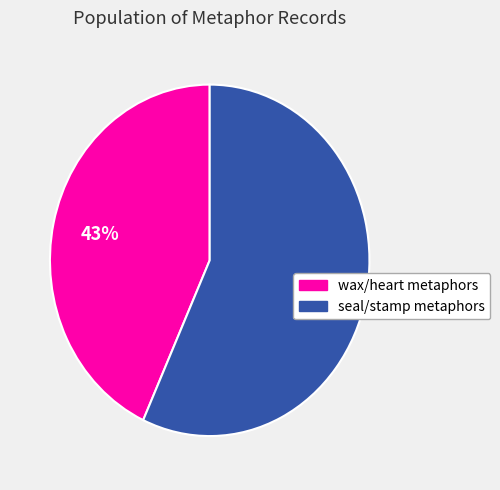

Is there a majority slice in this chart?

Yes